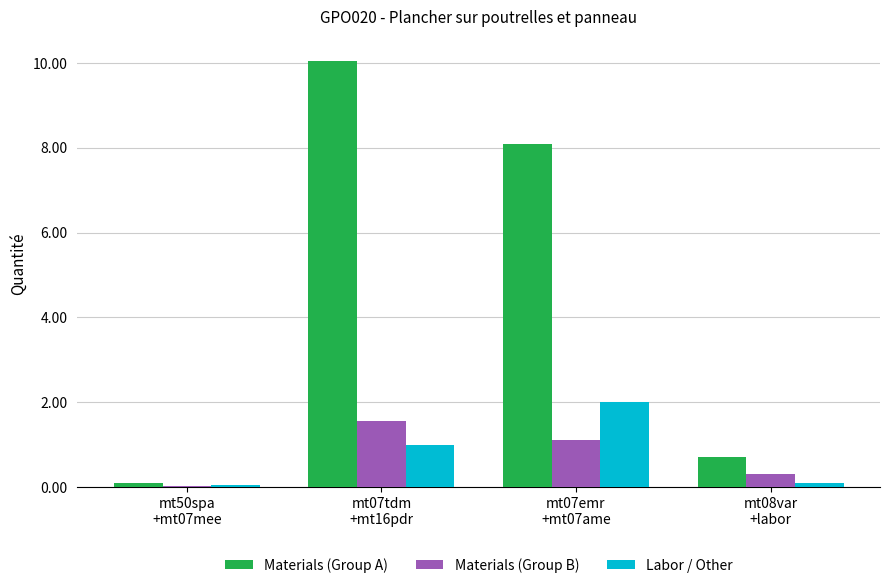

What is the spread (max minus min) of values at mt08var
+labor?

0.6